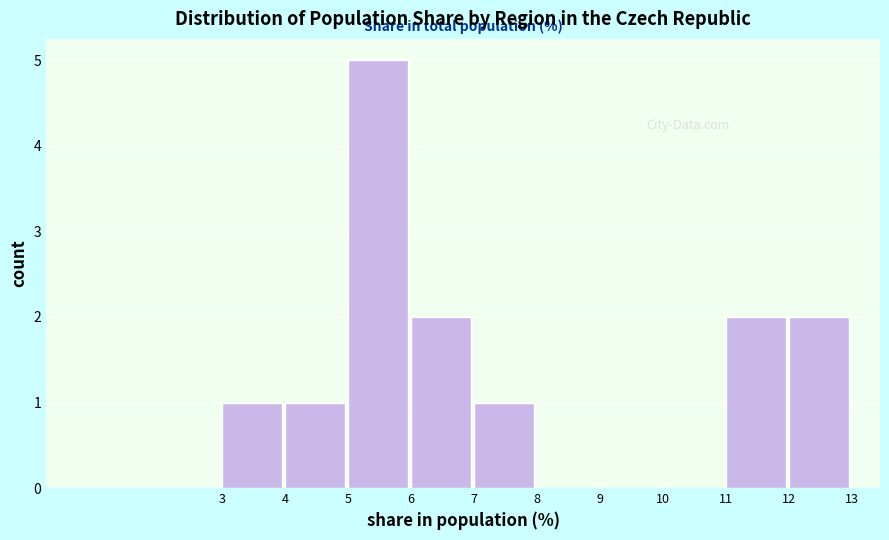

Reading right to left, list all the values displayed in this chart.

12=2	11=2	10=0	9=0	8=0	7=1	6=2	5=5	4=1	3=1